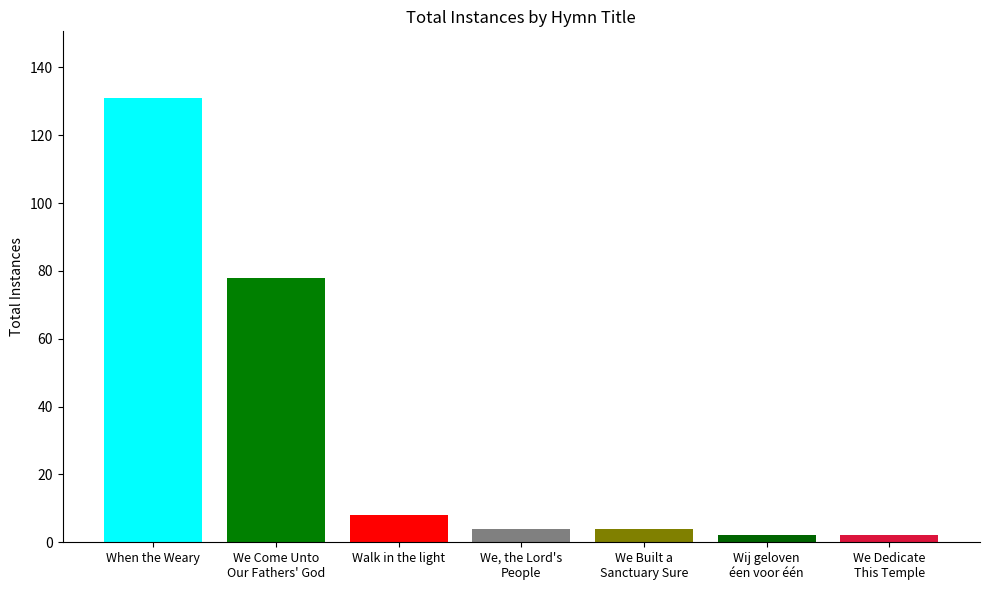

The chart shows a value of 6 at We, the Lord's People. True or false?

False